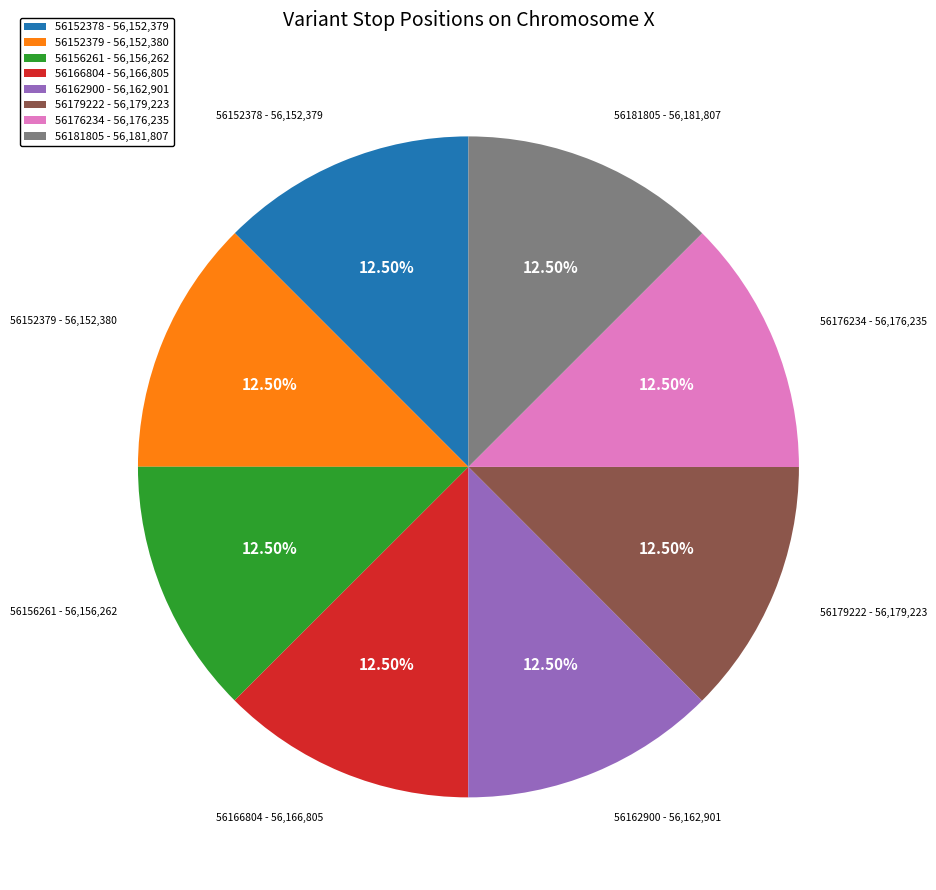

True or false: 56166804 accounts for 22% of the total.

False